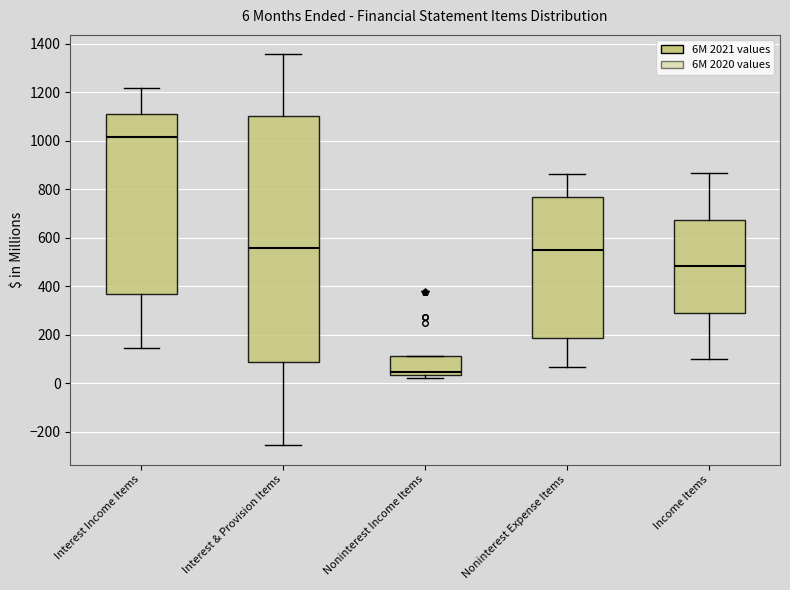

Comparing the boxes themselves (not the whiskers), which one is the tallest?

Interest & Provision Items